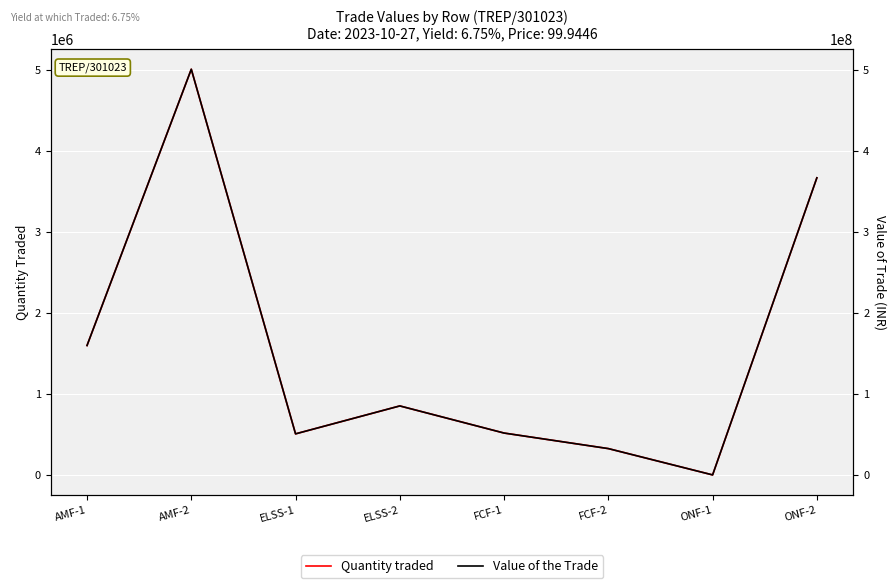

Is the value of Quantity traded at ONF-2 greater than the value of Value of the Trade at ONF-2?

No